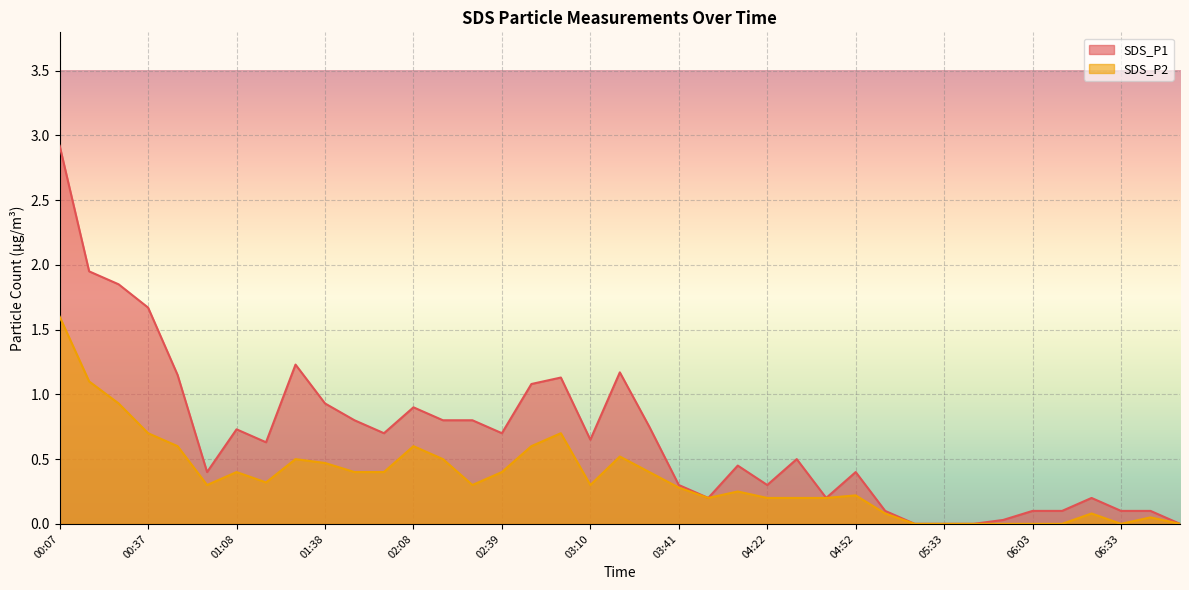

What is the total value across all series at 00:27?

2.8